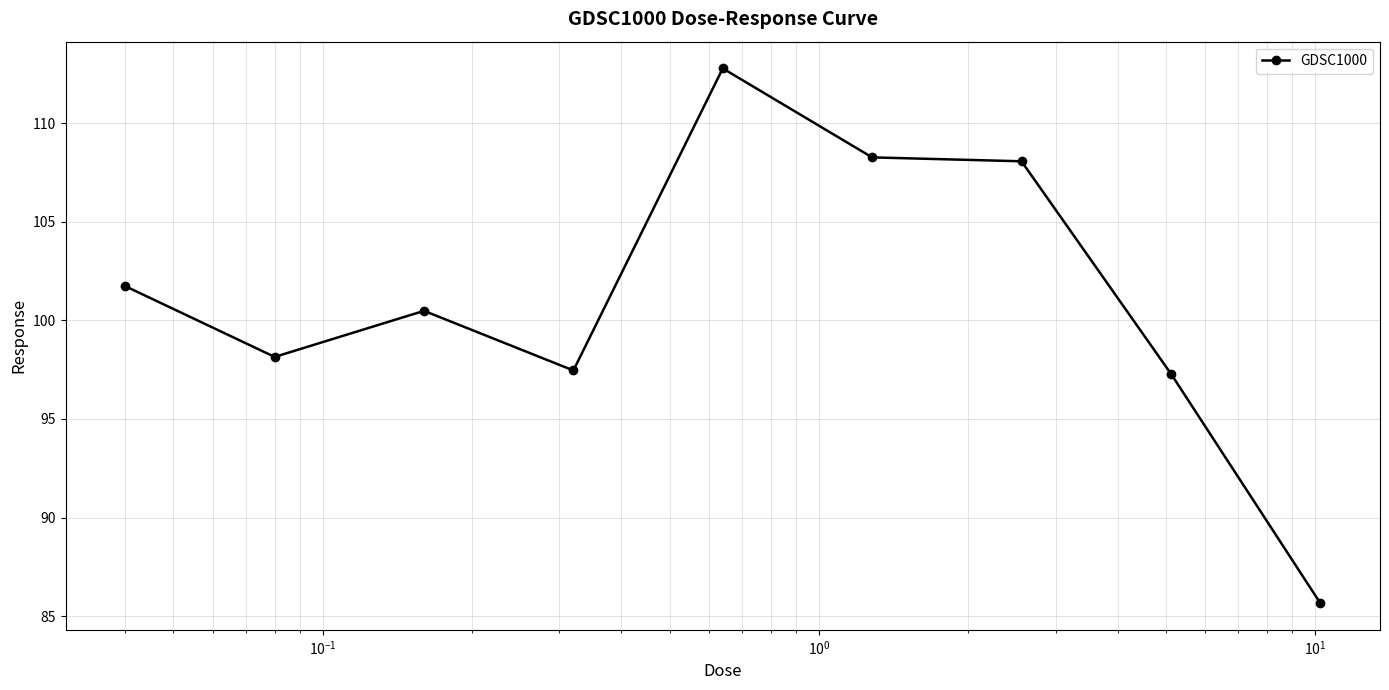

What is the minimum value shown in the chart?

85.7